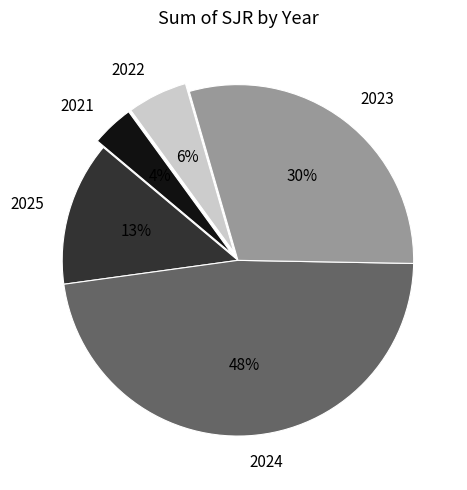

How many slices are in this pie chart?

5